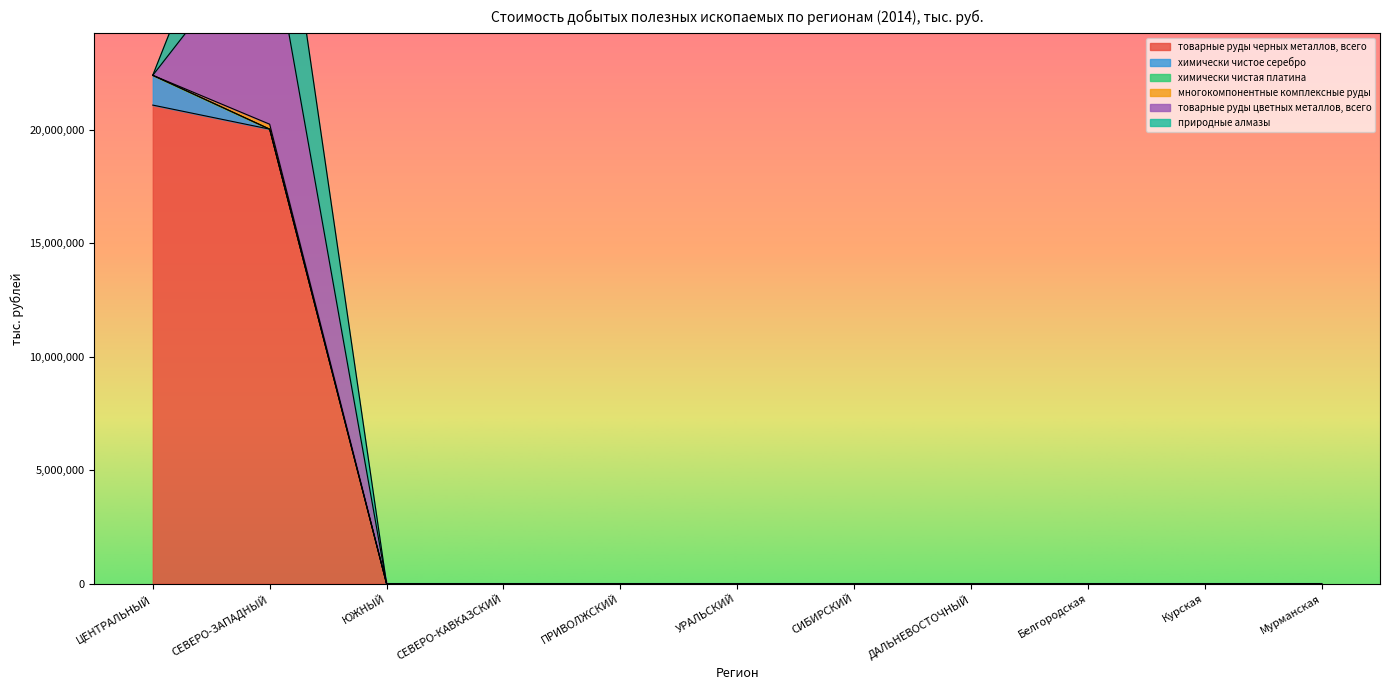

Reading right to left, list all the values displayed in this chart.

товарные руды черных металлов, всего: 0	0	0	0	0	0	0	0	0	20036403	21095988
химически чистое серебро: 0	0	0	0	0	0	0	0	0	0	1310365
химически чистая платина: 0	0	0	0	0	0	0	0	0	0	3803
многокомпонентные комплексные руды: 0	0	0	0	0	0	0	0	0	217740	0
товарные руды цветных металлов, всего: 0	0	0	0	0	0	0	0	0	8774081	0
природные алмазы: 0	0	0	0	0	0	0	0	0	6405896	0